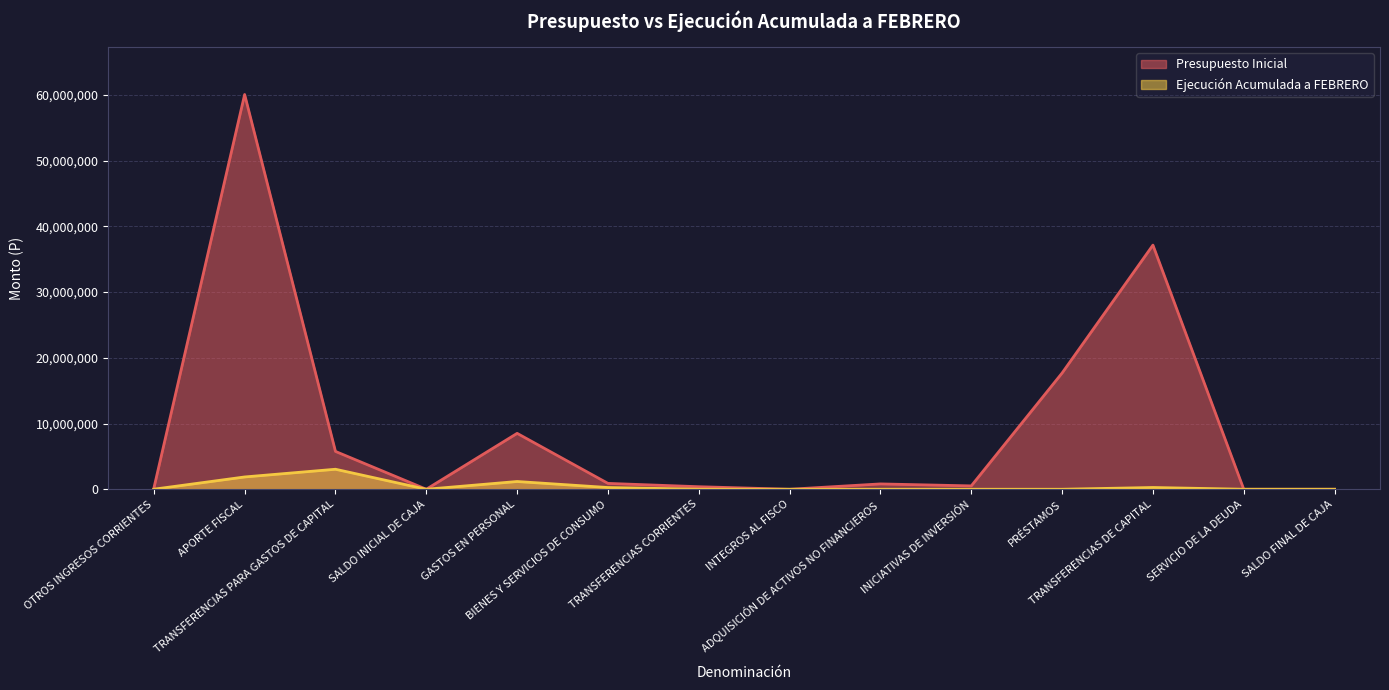

At SERVICIO DE LA DEUDA, list the series in order from largest to smallest.

Presupuesto Inicial, Ejecución Acumulada a FEBRERO